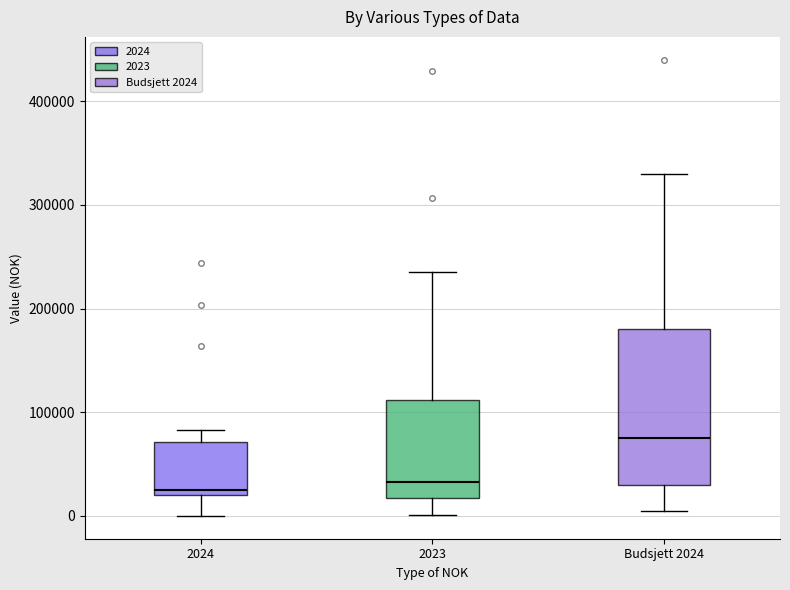

Reading left to right, read every box against the y-axis: the position of its median line, the range the box covers, and the ends of its whiskers. The values are not printed on the chart, so give them approximately, as read against the axis.

2024: median 30000, box 20000 to 70000, whiskers 0 to 80000
2023: median 30000, box 20000 to 110000, whiskers 0 to 240000
Budsjett 2024: median 80000, box 30000 to 180000, whiskers 10000 to 330000